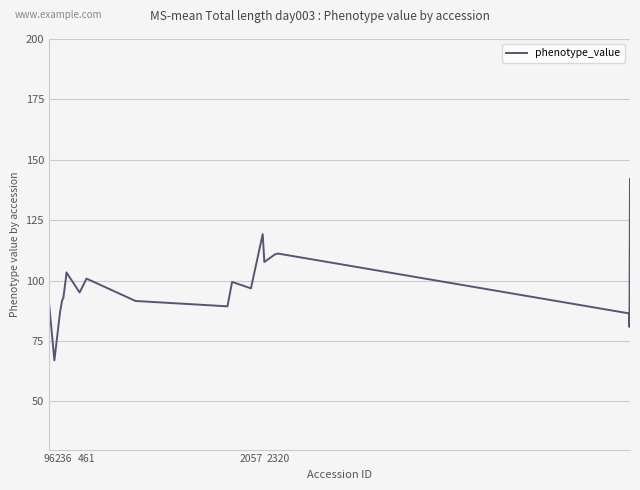

What is the smallest value displayed?

66.9